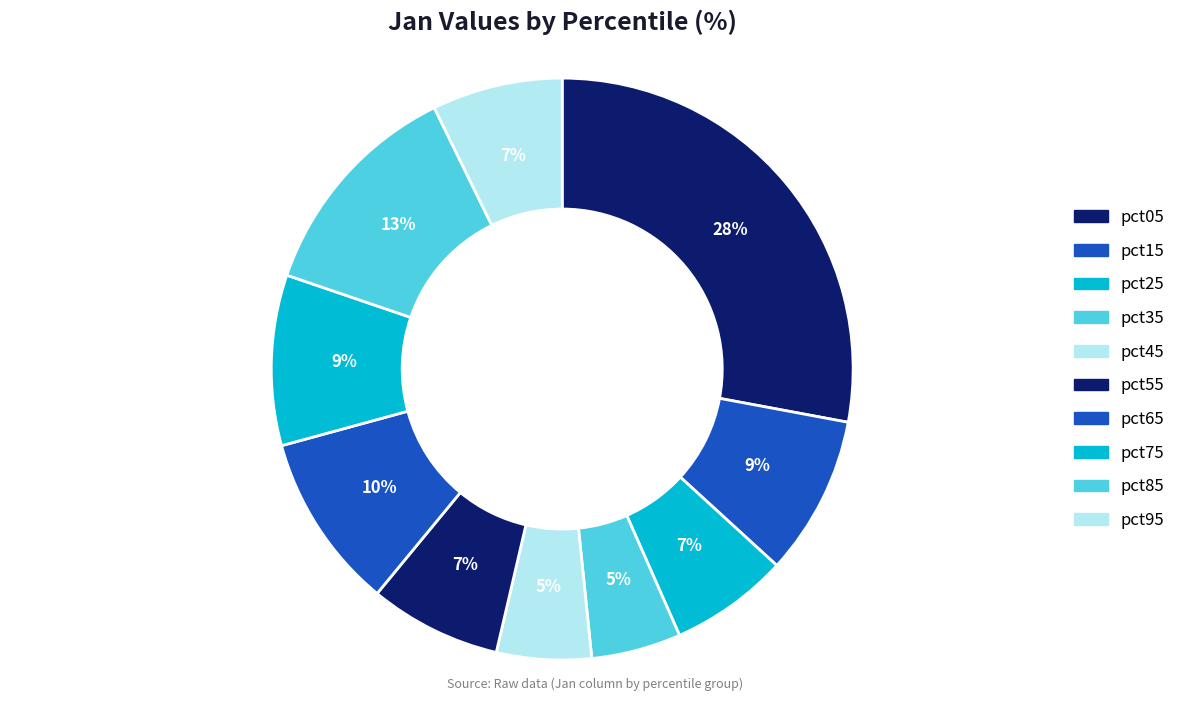

Count the number of slices in the pie.

10